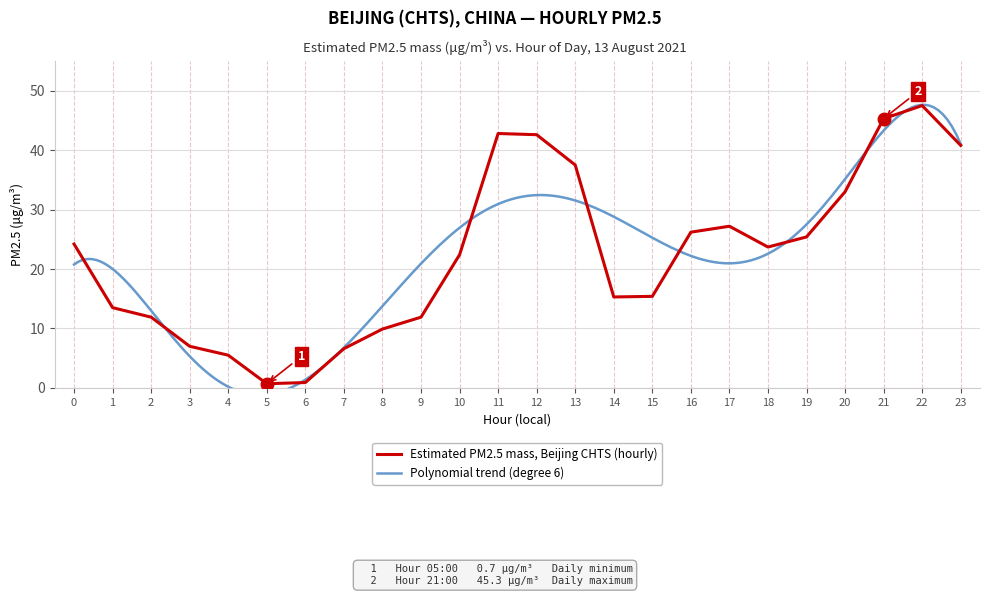

Reading right to left, what are all the values shown in this chart?

23=40.8	22=47.5	21=45.3	20=33.0	19=25.4	18=23.7	17=27.2	16=26.2	15=15.4	14=15.3	13=37.5	12=42.6	11=42.8	10=22.4	9=11.9	8=9.9	7=6.6	6=0.9	5=0.7	4=5.5	3=7.0	2=11.9	1=13.5	0=24.2